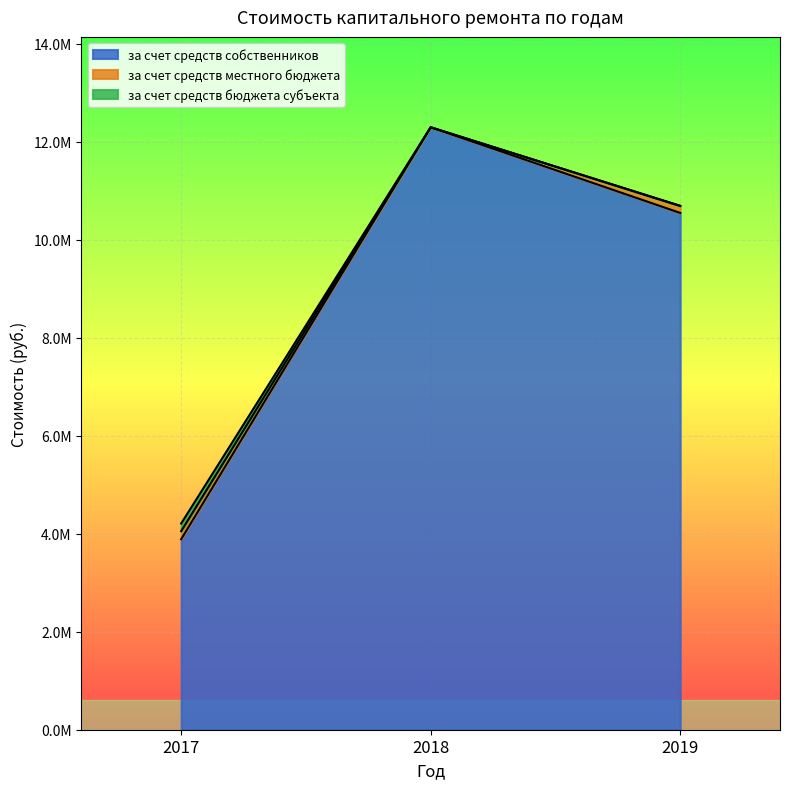

Is the value of за счет средств собственников at 2018 greater than the value of за счет средств бюджета субъекта at 2017?

Yes